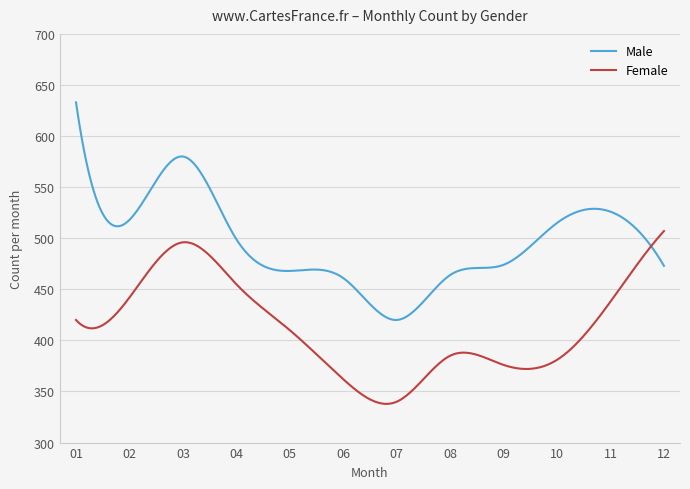

List the series in order of their overall mean, lowest first.

Female, Male